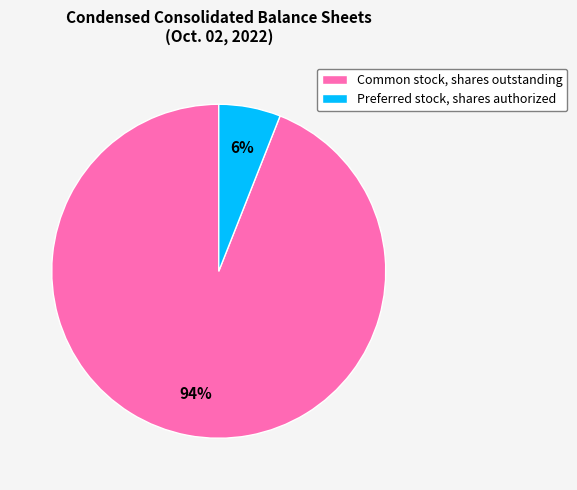

Rank the categories by value from lowest to highest.

Preferred stock, shares authorized, Common stock, shares outstanding